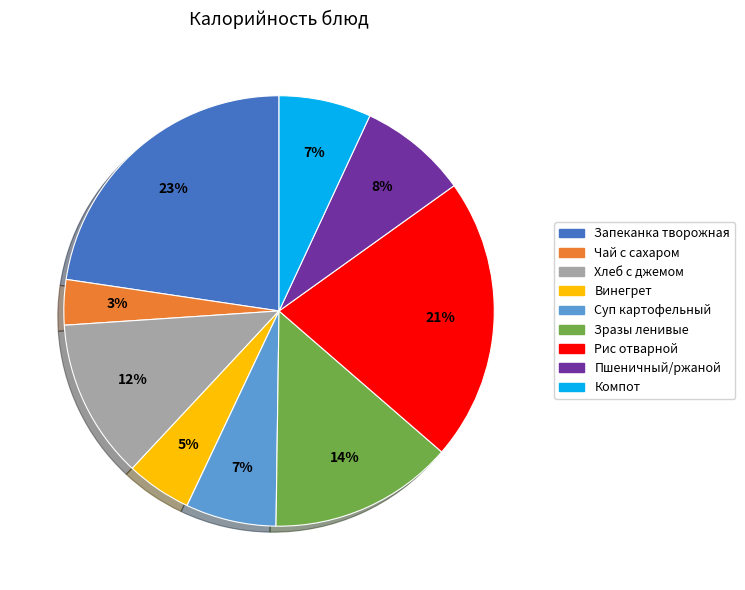

Count the number of slices in the pie.

9